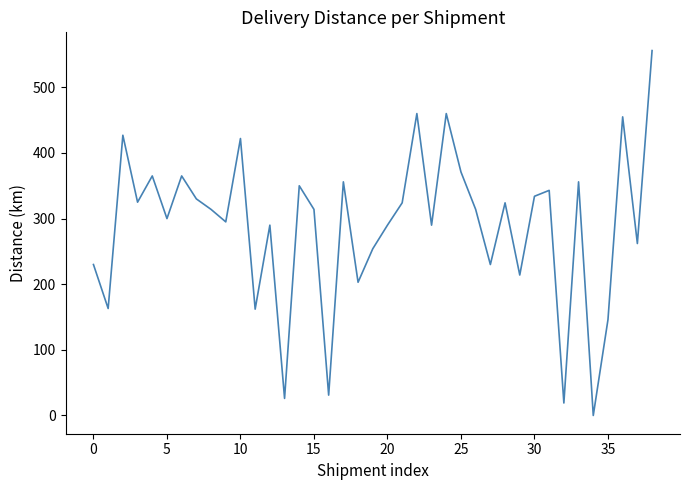

What is the maximum value shown in the chart?

556